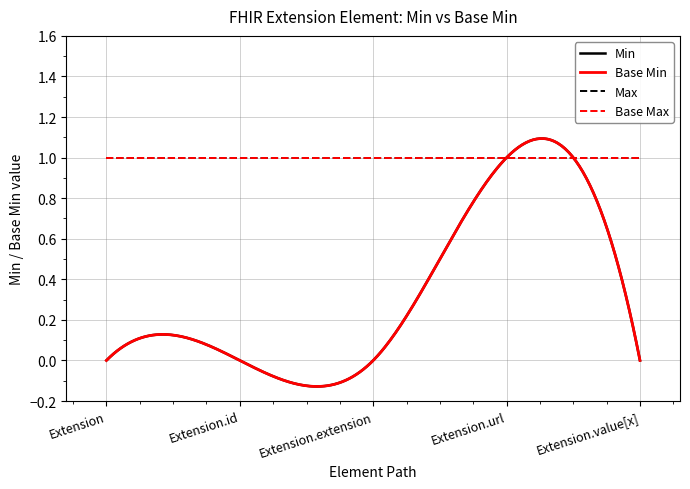

Does the chart display data point markers on the line(s)?

No